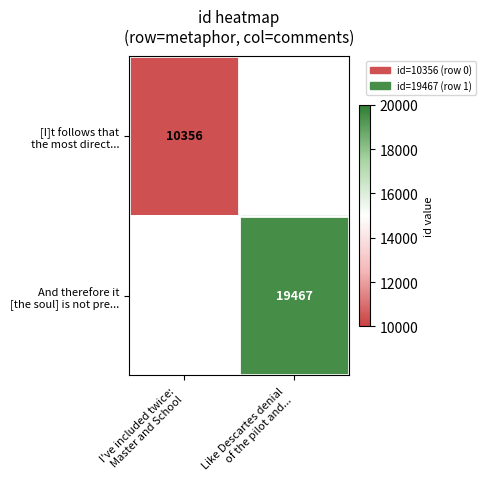

List the series in order of their peak value, lowest first.

[I]t follows that the most direct..., And therefore it [the soul] is not pre...